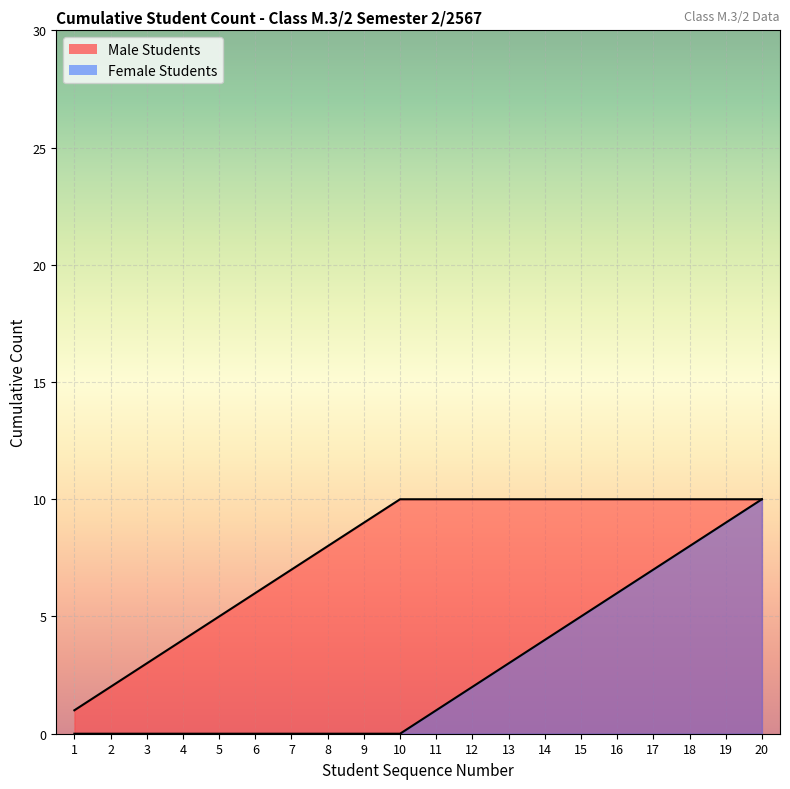

How many lines are shown in the chart?

2